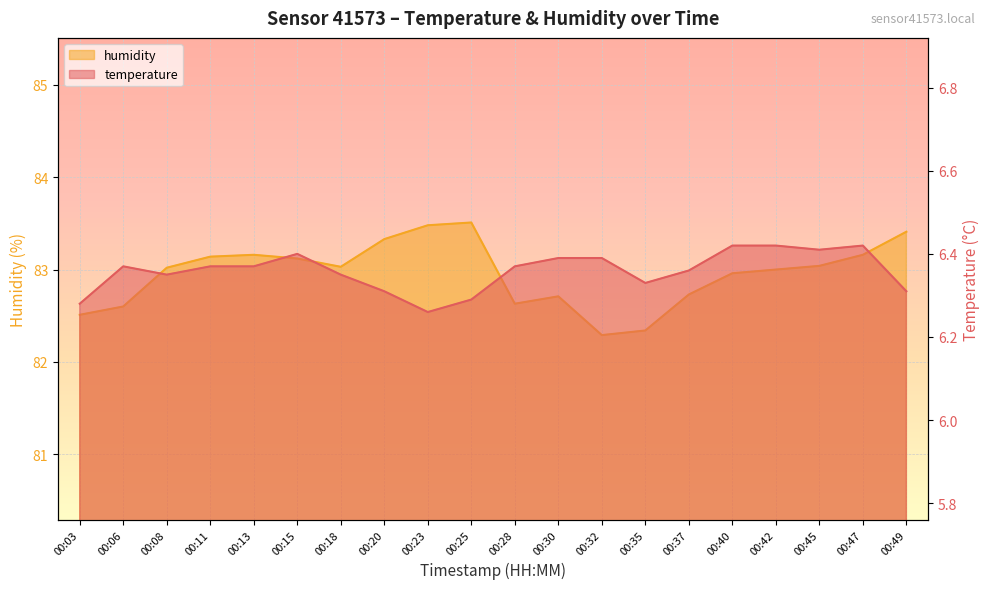

At which category does temperature reach its first local valley?

00:08